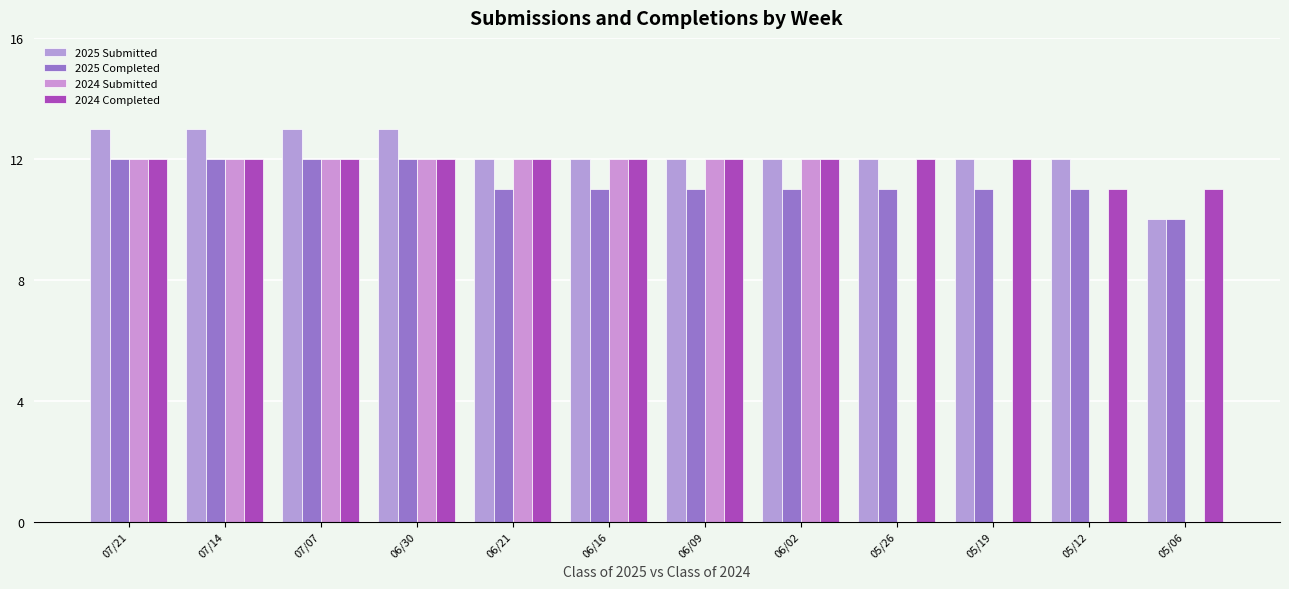

How many series are shown in this chart?

4